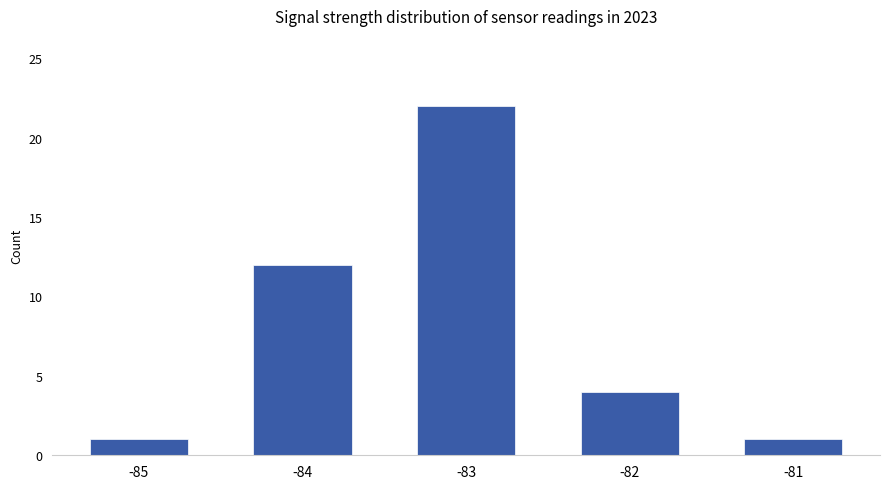

What is the difference between the maximum and minimum values?

21